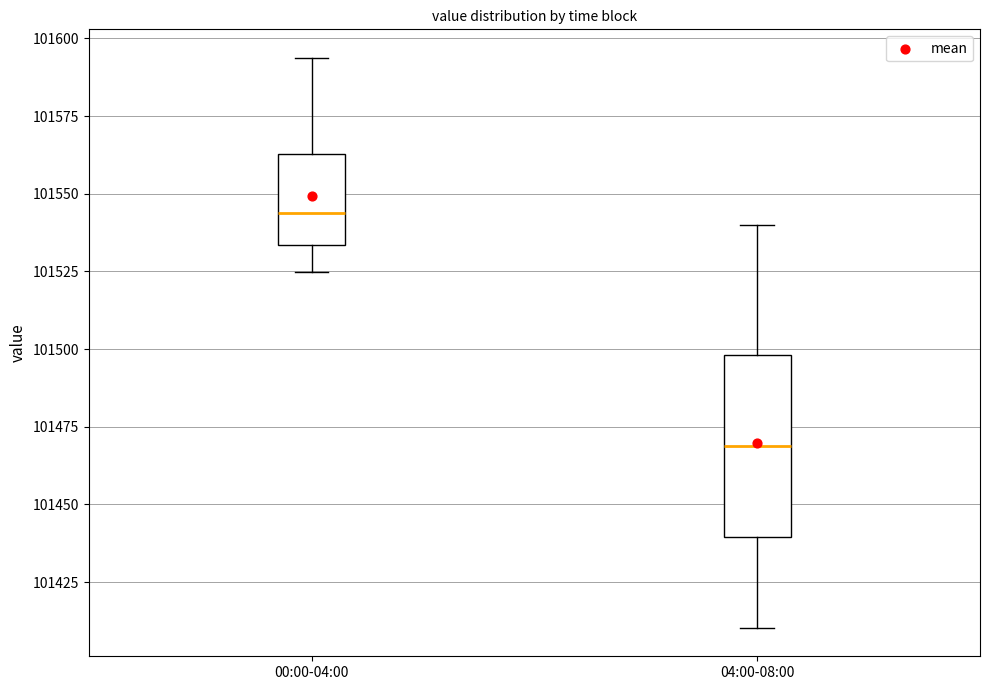

Which box has the highest median line?

00:00-04:00